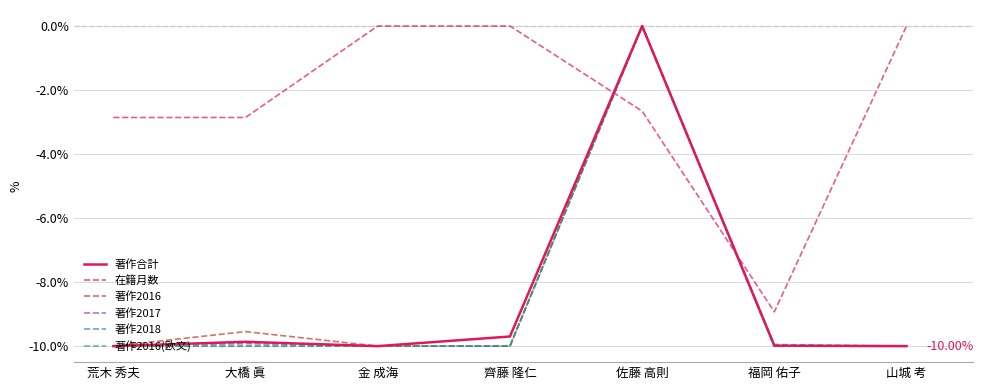

What is the spread (max minus min) of values at 齊藤 隆仁?

10.0